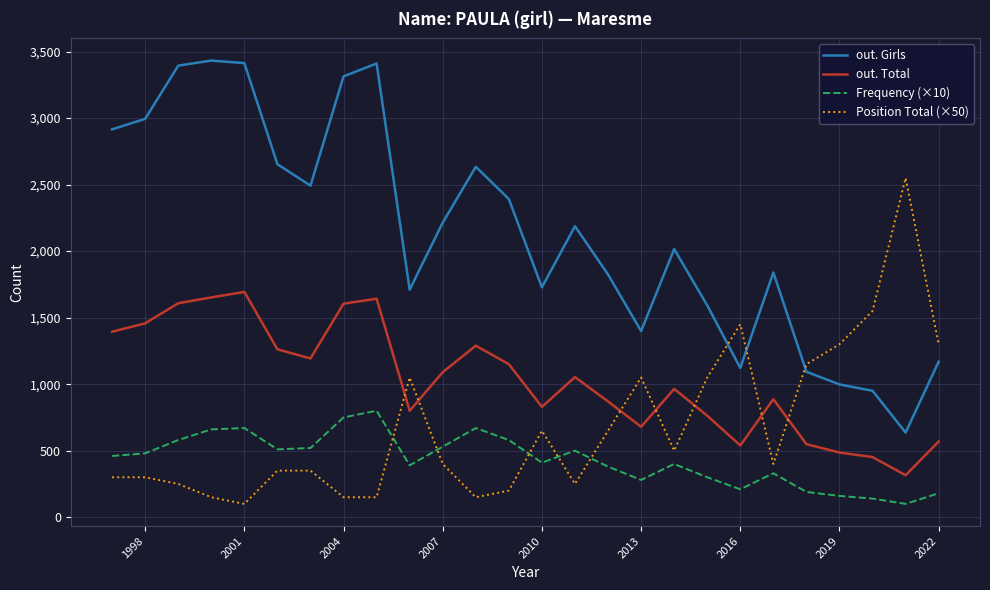

What is the minimum value shown in the chart?

100